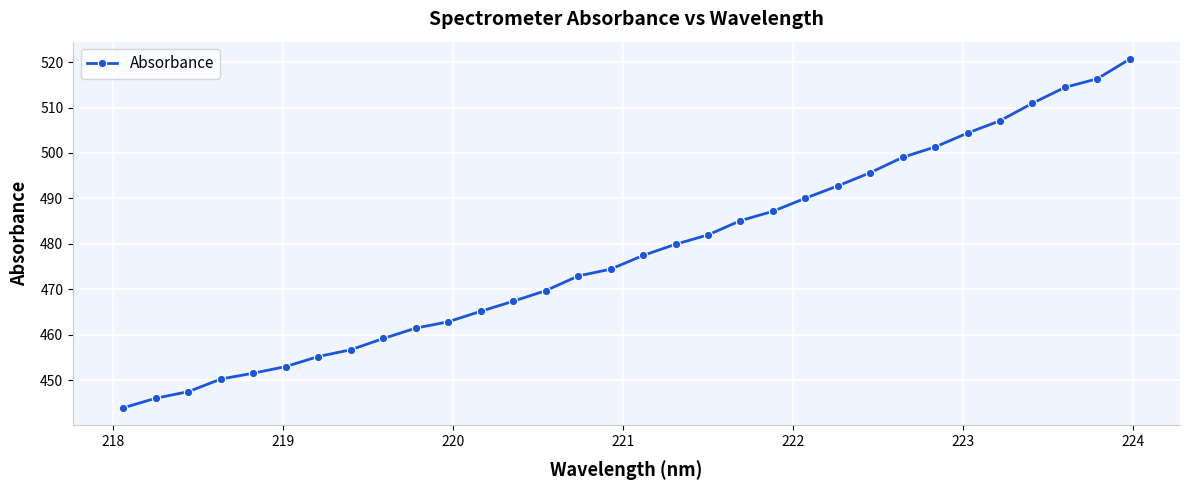

What is the minimum value shown in the chart?

444.0